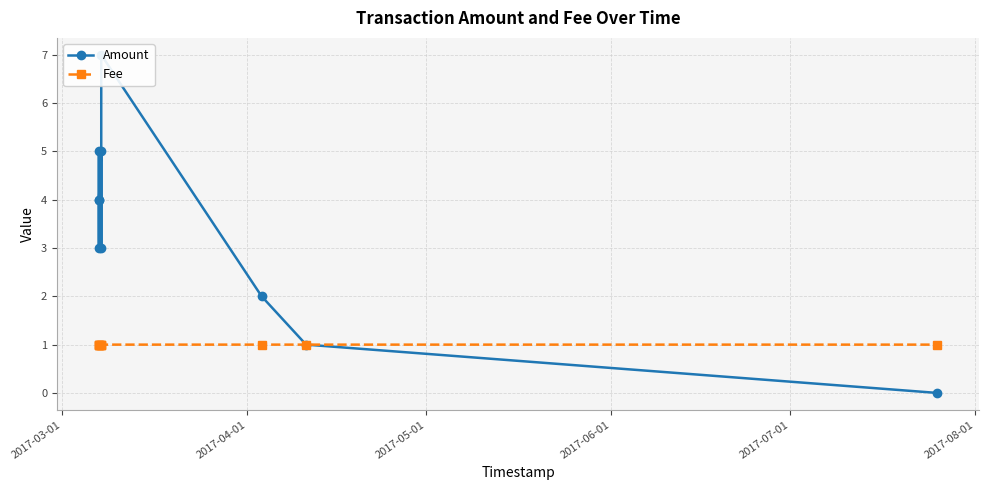

Reading left to right, transcribe all the data shown in this chart.

Amount: 4.0	3.0	5.0	4.0	5.0	3.0	7.0	2.0	1.0	0.0
Fee: 1.0	1.0	1.0	1.0	1.0	1.0	1.0	1.0	1.0	1.0